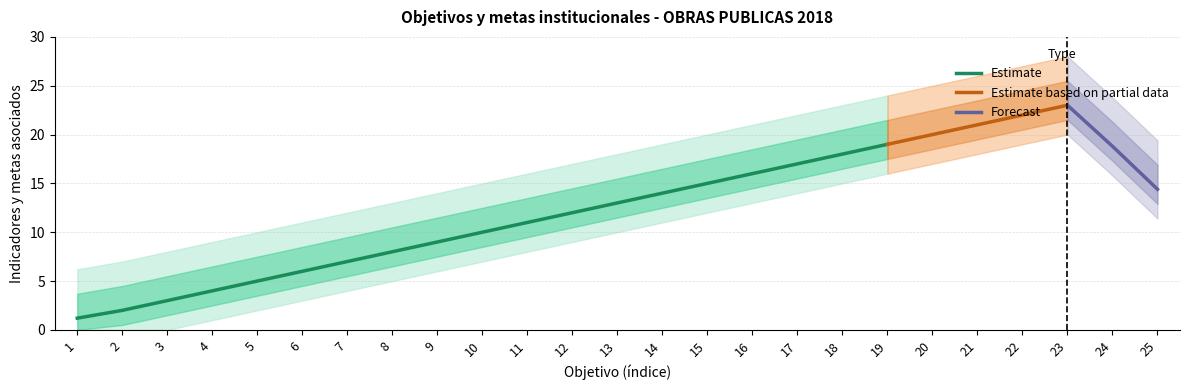

True or false: the data has more than 1 interior local peaks.

False